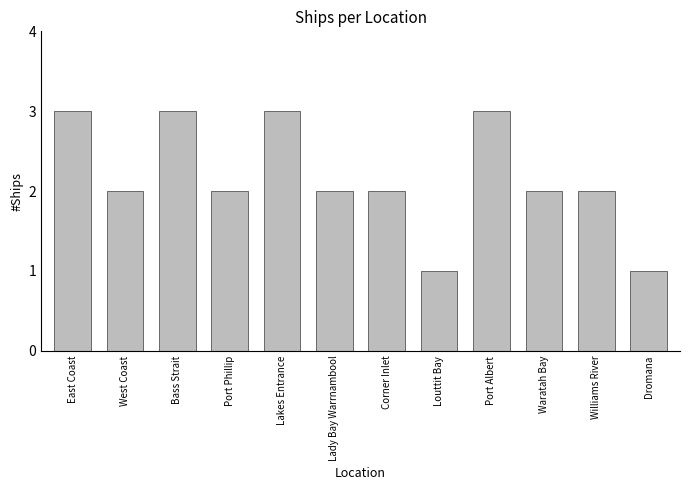

What is the sum of the values at Waratah Bay and Williams River?

4